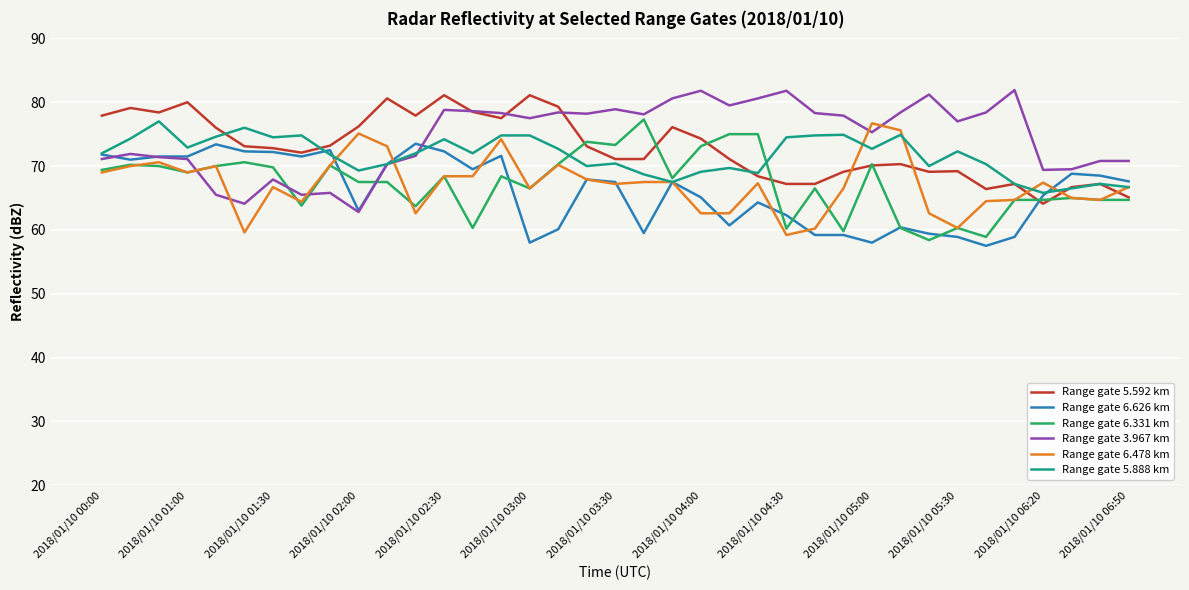

What is the minimum value shown in the chart?

57.5